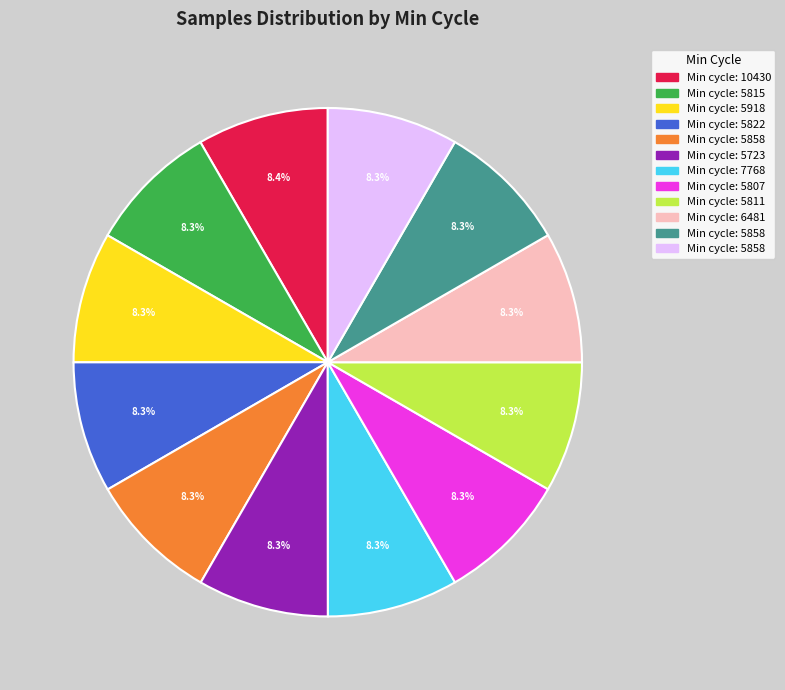

Is there any slice that represents more than half of the pie?

No